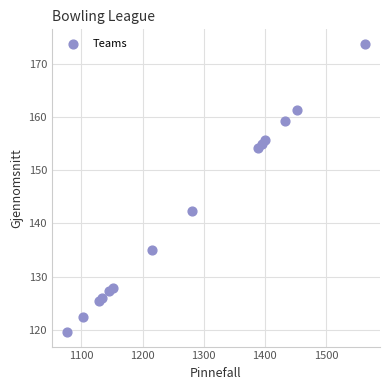

What Y value in the scatter plot is closest to 146?

142.3